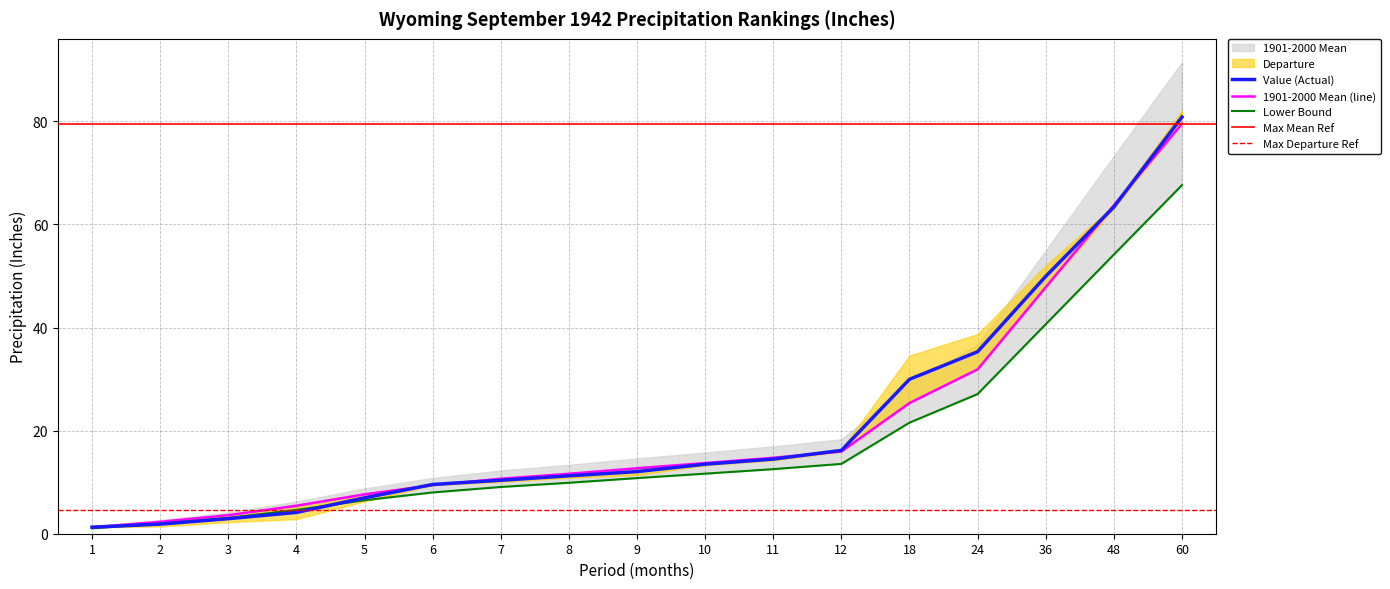

What is the approximate value of 1901-2000 Mean at 10?

13.7